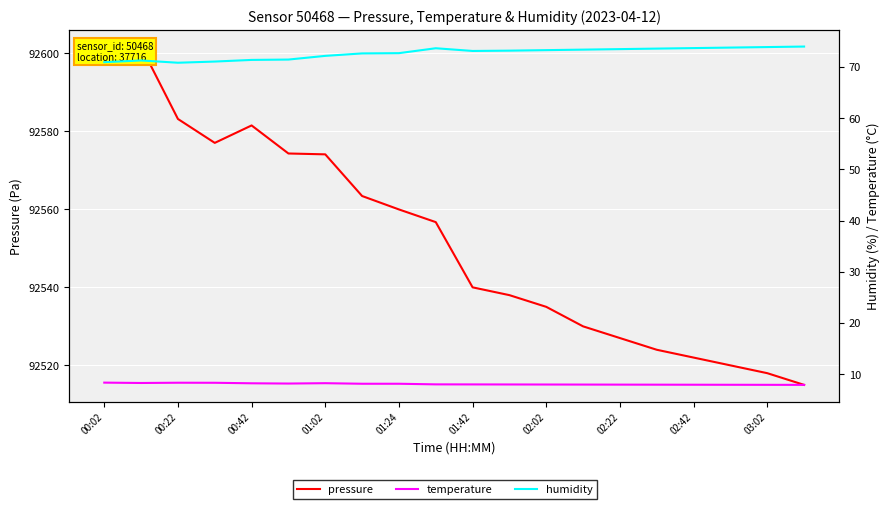

The humidity series shows 126.6 at 02:02. True or false?

False